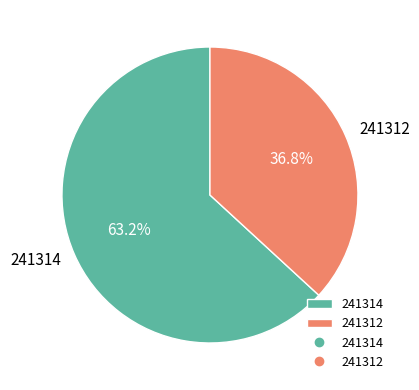

Rank the categories by value from lowest to highest.

241312, 241314